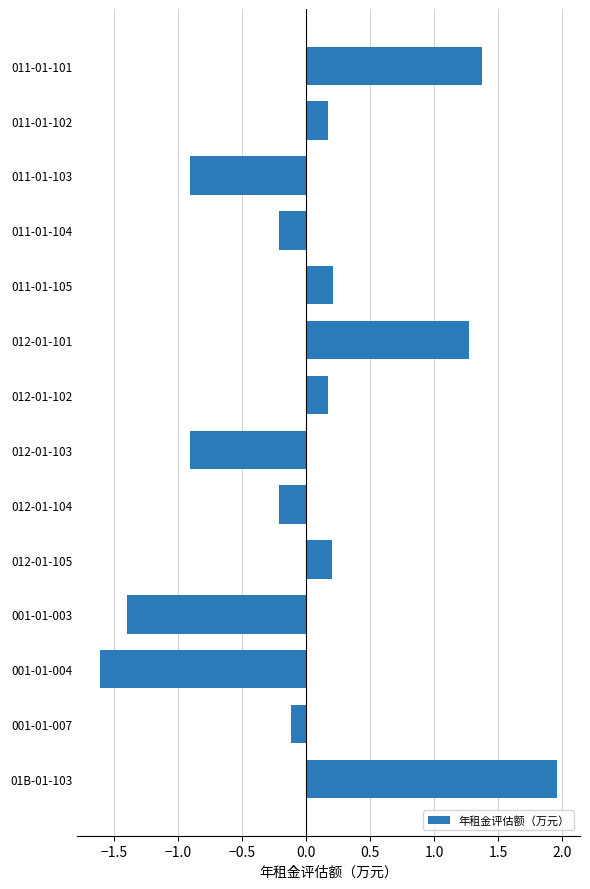

Between 012-01-101 and 001-01-007, which is larger?

012-01-101